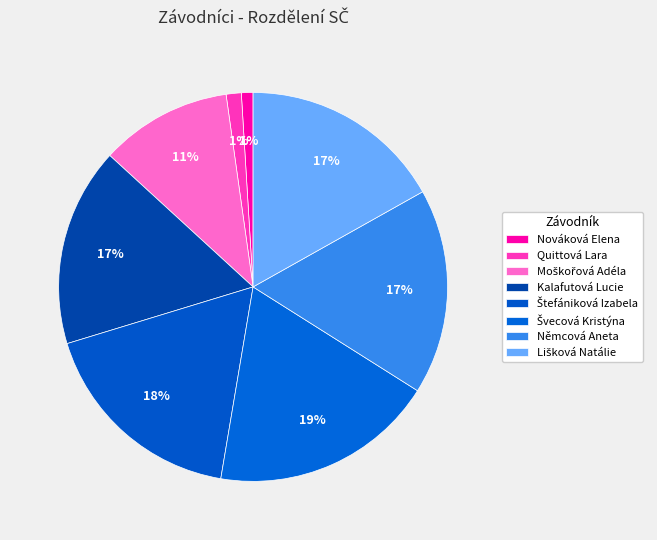

Is the sum of Lišková Natálie and Quittová Lara greater than half?

No